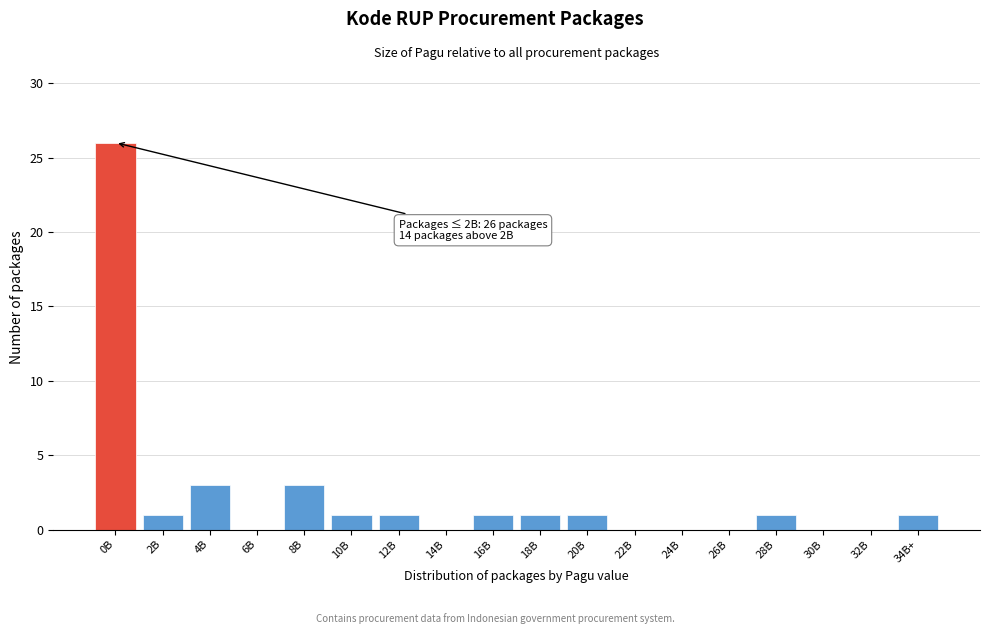

Reading left to right, transcribe all the data shown in this chart.

0B=26	2B=1	4B=3	6B=0	8B=3	10B=1	12B=1	14B=0	16B=1	18B=1	20B=1	22B=0	24B=0	26B=0	28B=1	30B=0	32B=0	34B+=1